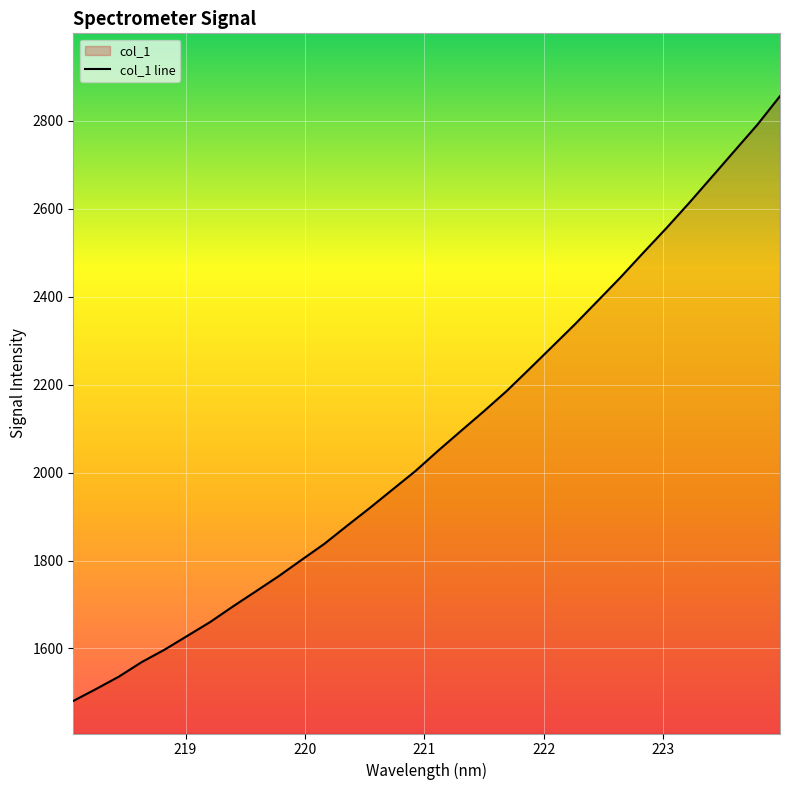

What is the average value?

2076.8